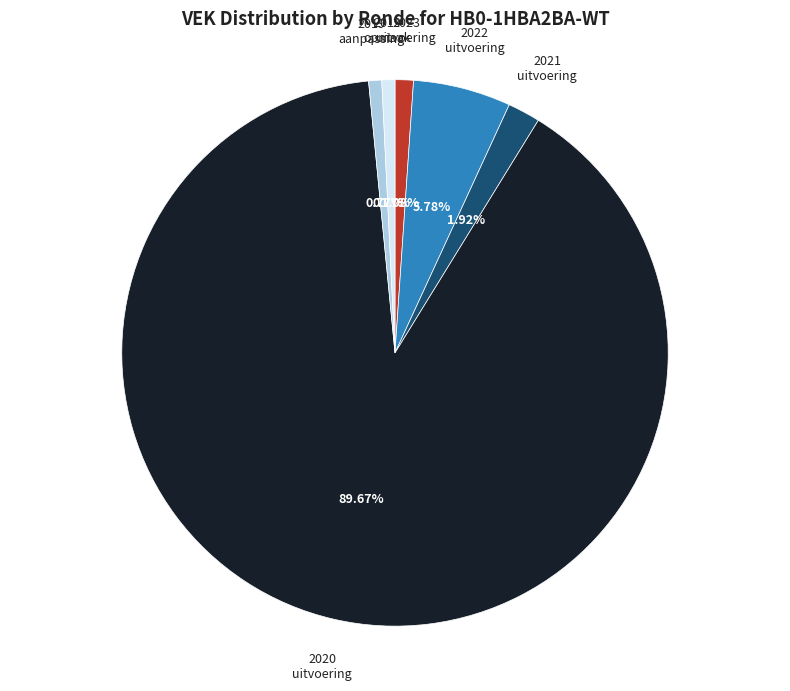

Between 2020 uitvoering and 2022 uitvoering, which is larger?

2020 uitvoering